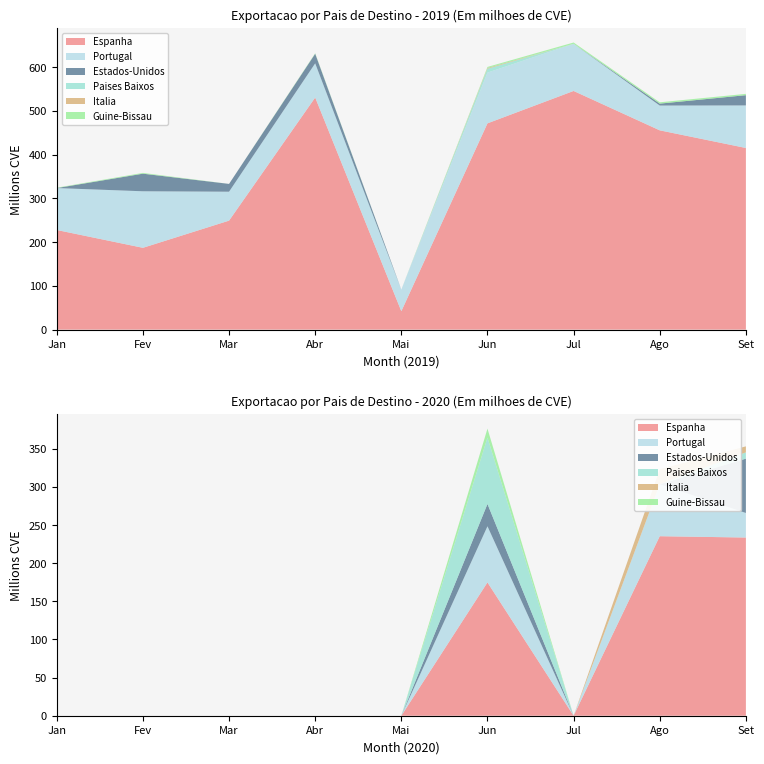

Reading left to right, extract all data points from this chart.

Espanha: 227.7	187.0	249.1	530.5	42.1	471.5	545.5	455.5	415.2
Portugal: 95.9	129.2	66.1	78.1	49.3	116.0	107.8	56.7	97.2
Estados-Unidos: 0.0	40.2	17.8	21.9	0.0	0.0	0.0	4.4	23.4
Paises Baixos: 0.0	0.0	0.0	0.0	0.0	8.8	0.0	0.0	0.0
Italia: 0.0	0.0	0.0	0.0	0.0	1.7	0.0	0.0	0.0
Guine-Bissau: 0.9	1.8	0.0	1.1	0.0	2.4	3.0	3.0	3.0